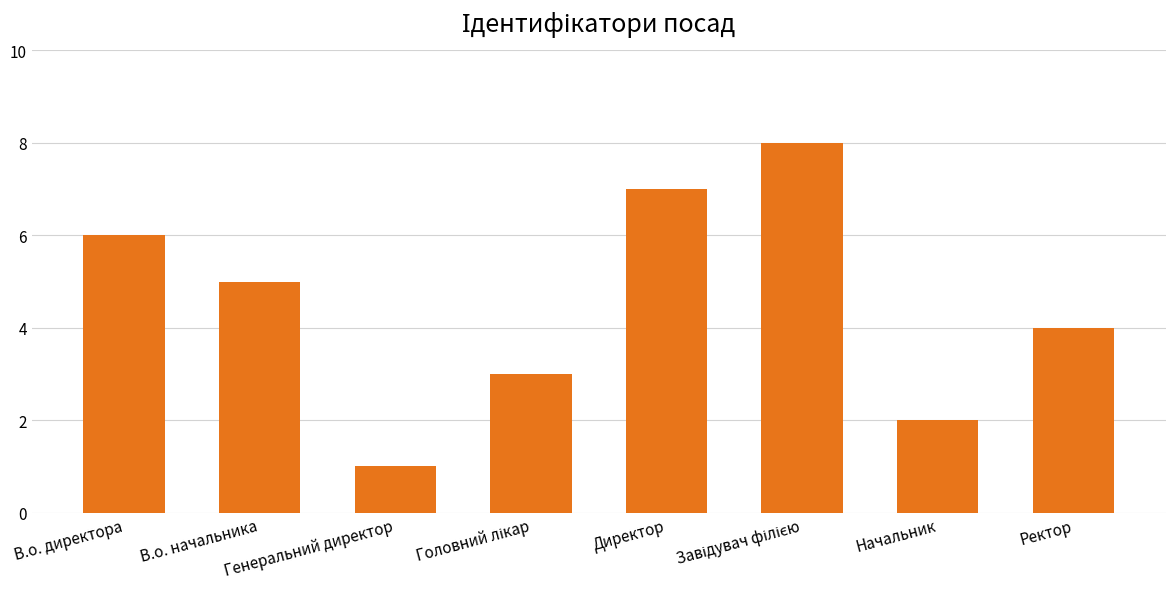

Does the chart contain any negative values?

No